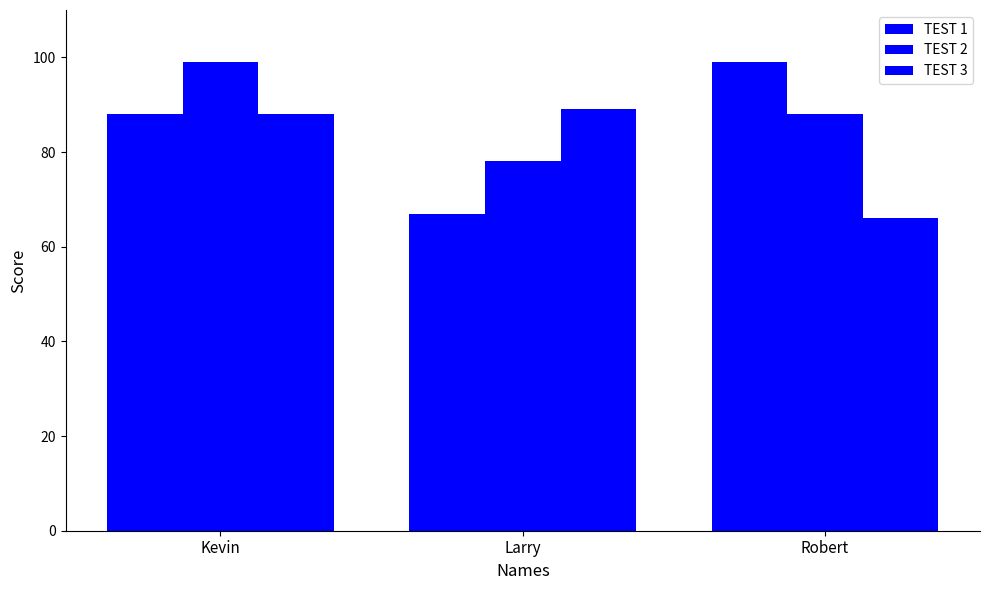

How many bars are there in each group?

3